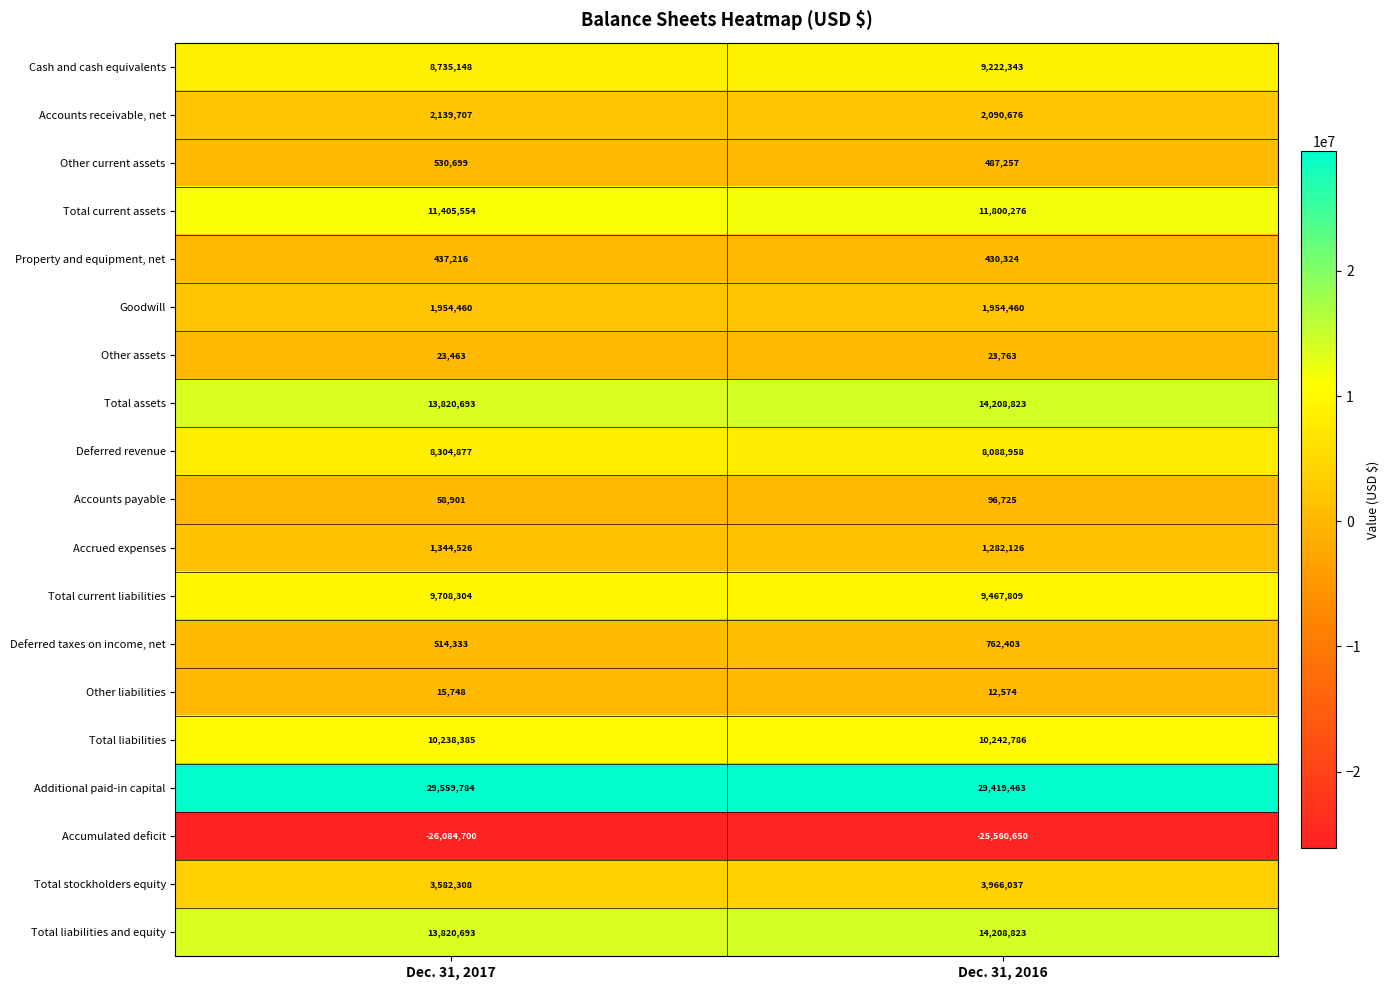

Which label corresponds to the smallest value in the chart?

Dec. 31, 2017